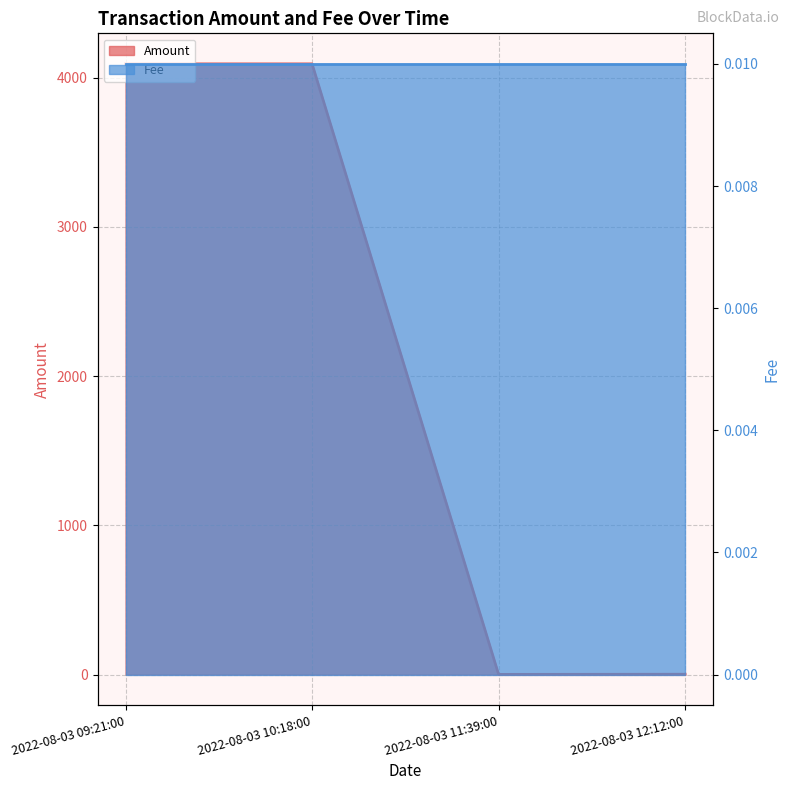

Is it true that the value at 2022-08-03 12:12:00 is 2.0?

True